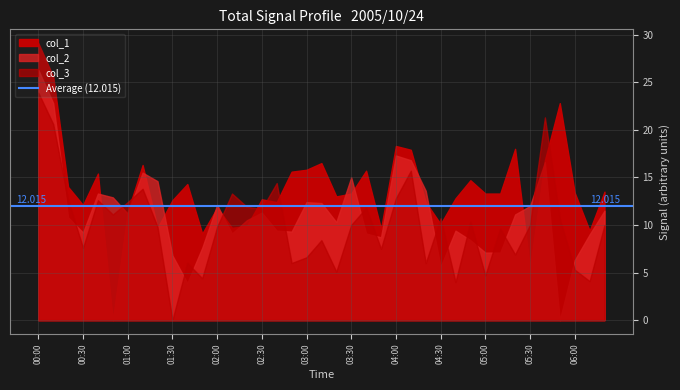

Reading right to left, transcribe all the data shown in this chart.

col_1: 13.5	9.4	13.4	22.8	16.8	5.5	18.0	13.3	13.3	14.7	12.8	10.1	12.4	17.9	18.3	9.6	15.7	13.3	13.0	16.5	15.8	15.6	12.4	12.7	9.9	9.7	11.8	9.1	14.3	12.6	9.7	16.3	11.4	999.0	15.4	12.1	14.0	25.6	29.1
col_2: 11.5	9.0	6.3	999.0	16.6	12.0	11.1	7.1	7.1	8.4	9.4	5.6	13.6	16.8	17.3	8.7	9.1	15.0	10.3	12.3	12.4	9.3	9.4	11.3	10.5	9.1	12.1	7.6	3.9	6.8	14.6	15.5	11.2	12.9	13.3	9.2	10.8	22.8	26.3
col_3: 10.0	4.1	5.3	10.6	21.3	10.0	6.9	9.6	4.7	10.3	4.0	10.7	6.0	15.7	12.8	7.5	11.8	10.0	5.1	8.4	6.6	6.0	14.4	11.7	11.9	13.3	9.8	4.4	6.0	999.0	9.8	13.8	12.4	11.1	12.6	7.6	12.6	20.6	23.9